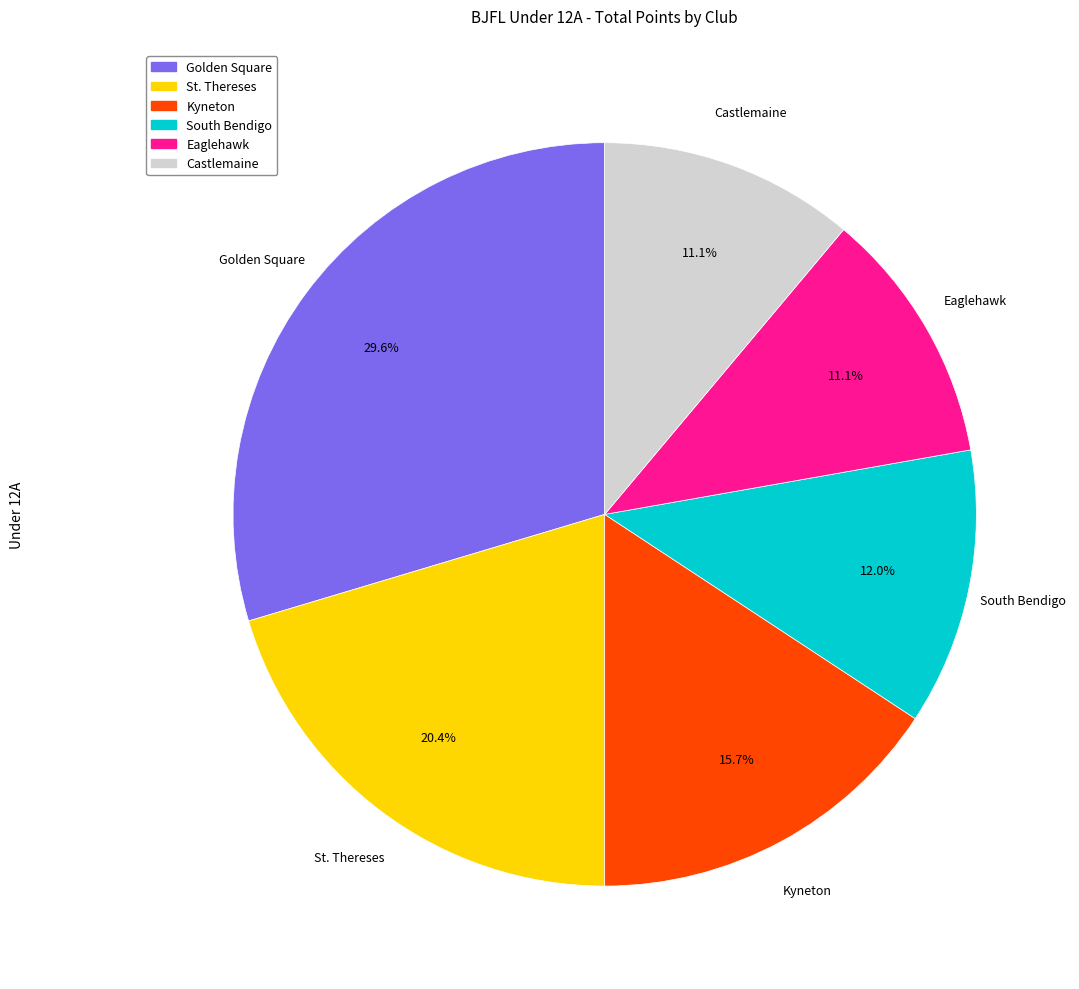

Is Kyneton the majority of the pie?

No